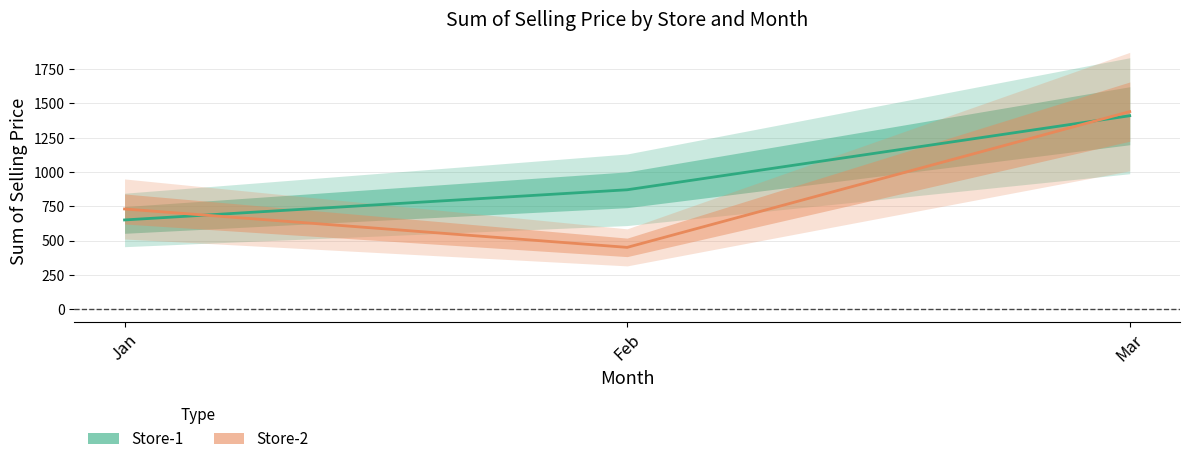

Rank the series by their maximum value, from lowest to highest.

Store-1, Store-2